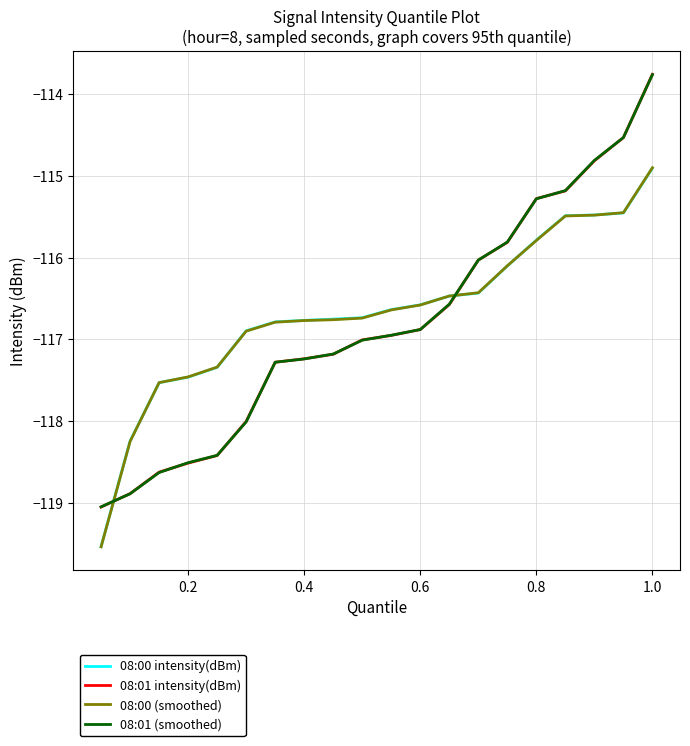

Which series has the largest range (max minus min)?

08:01 intensity(dBm)